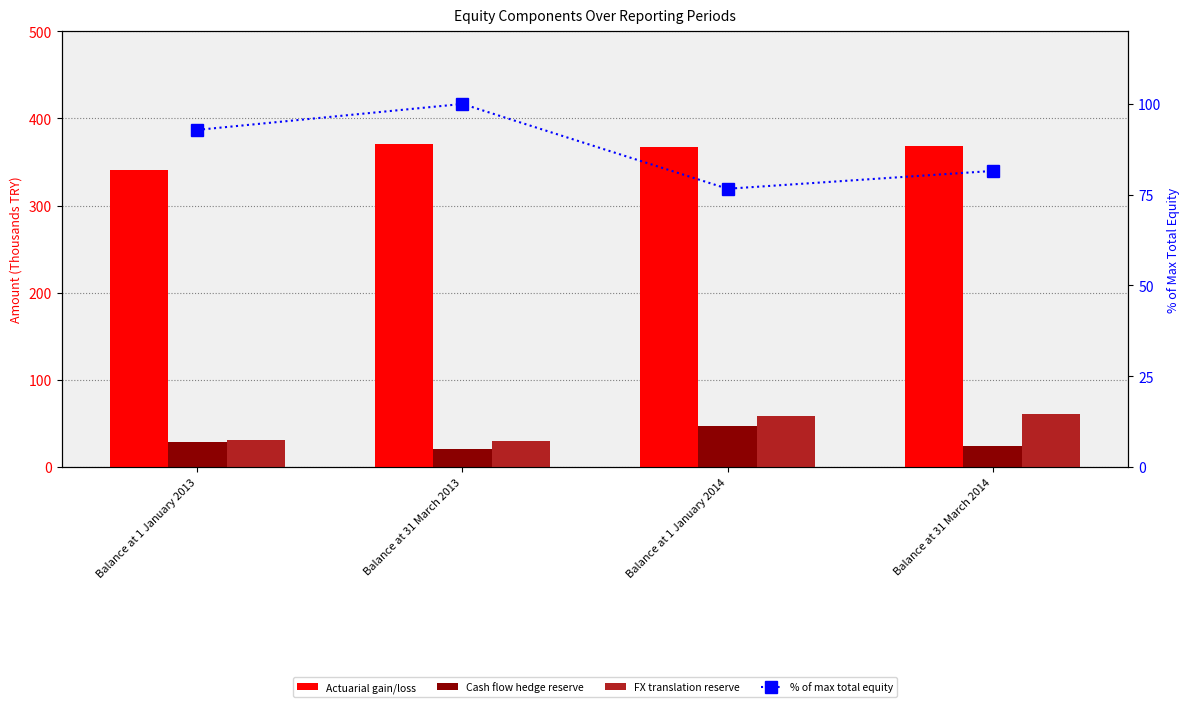

How many data points in % of max total equity are above 92?

2